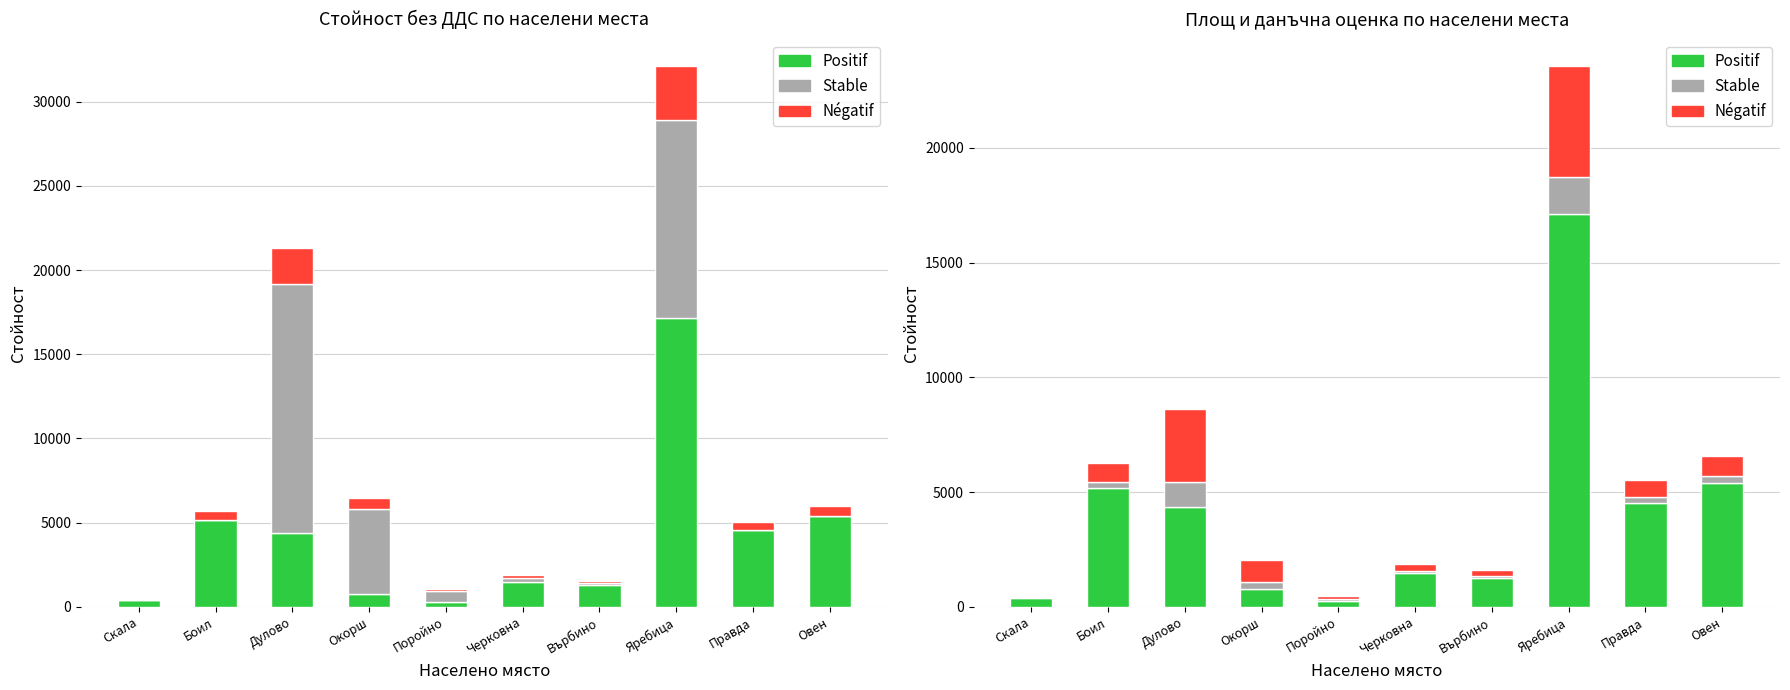

Is it true that Positif equals 2596.0 at Боил?

False